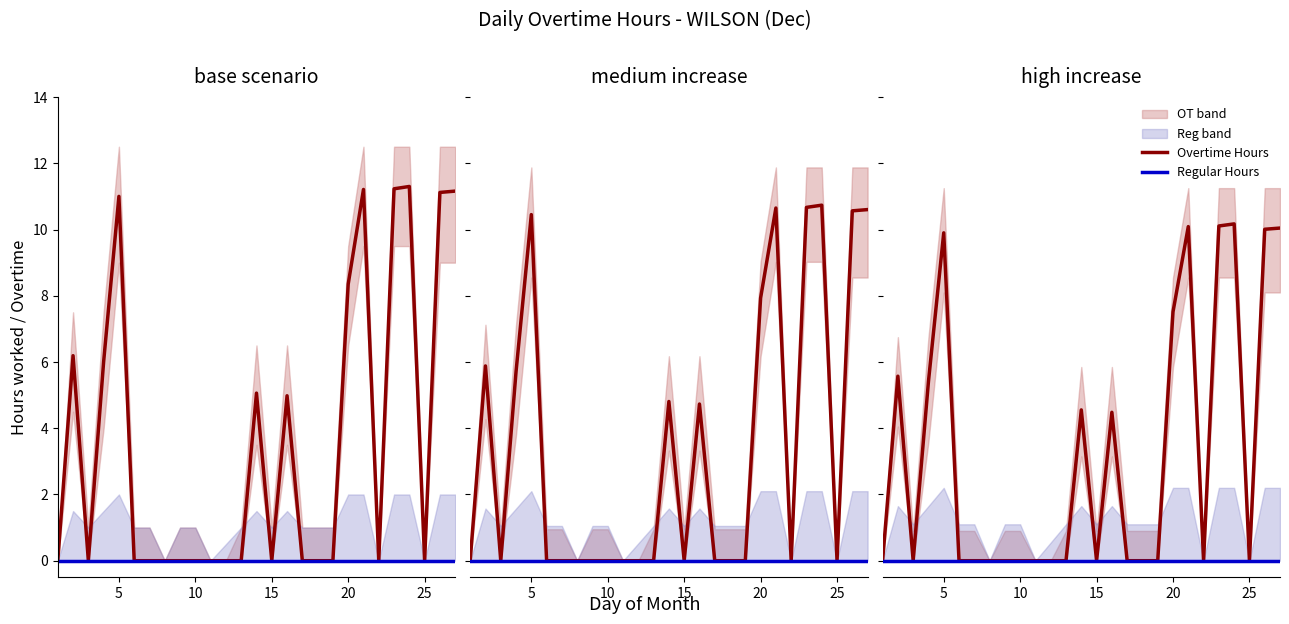

True or false: Overtime Hours and Regular Hours intersect in this chart.

False